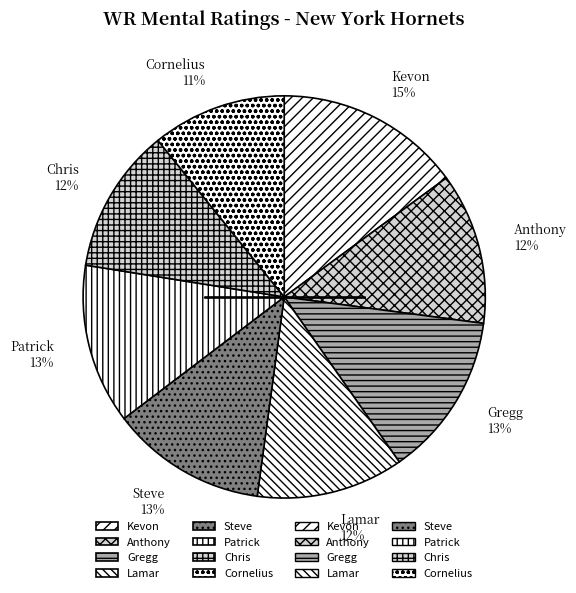

True or false: Anthony accounts for 25% of the total.

False